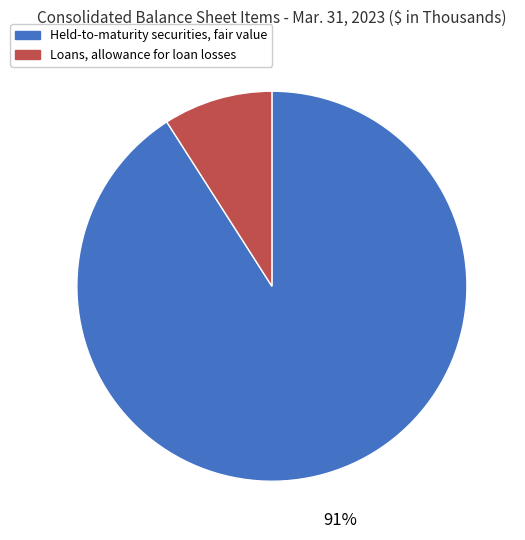

Which category accounts for the majority?

Held-to-maturity securities, fair value